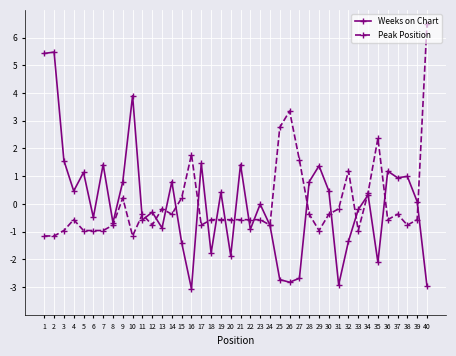

True or false: Weeks on Chart has more than 2 interior local peaks.

True